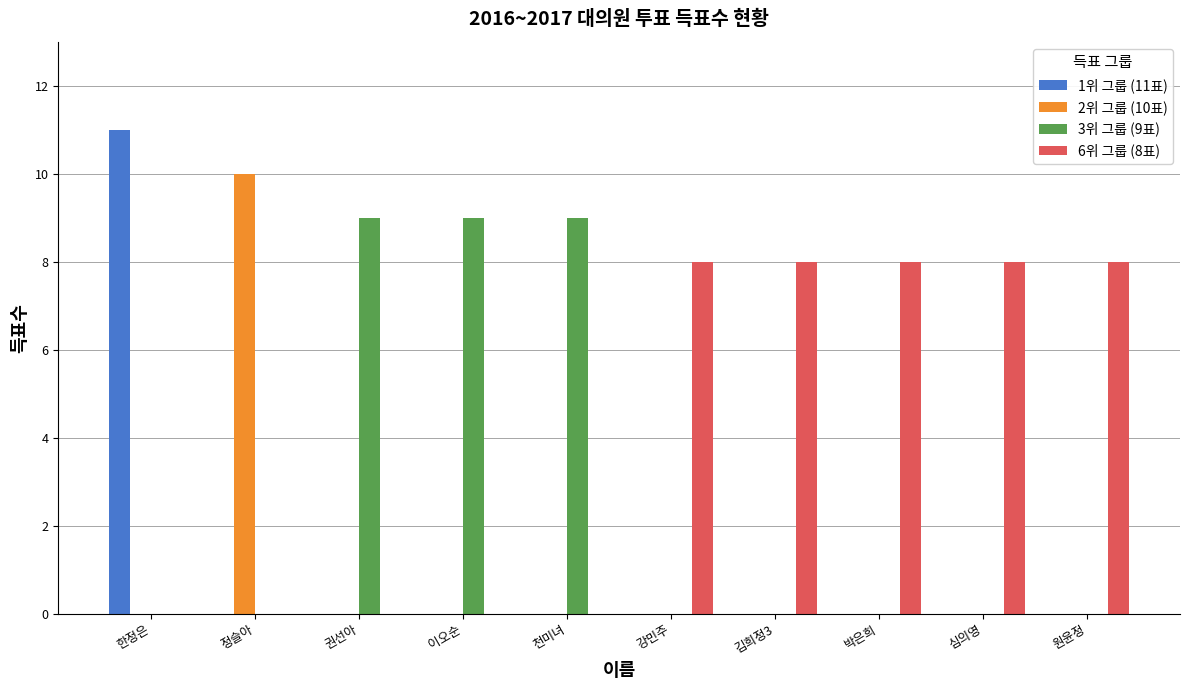

What is the greatest value displayed?

11